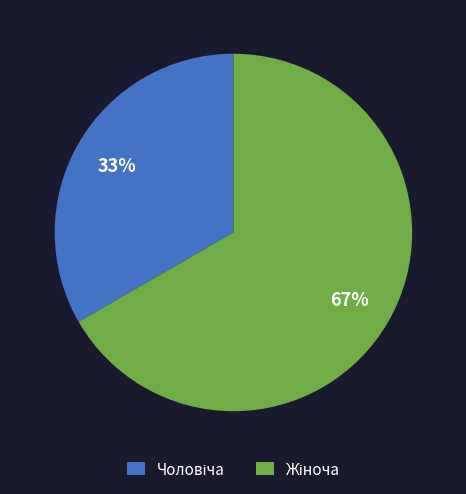

How many segments does this pie chart have?

2